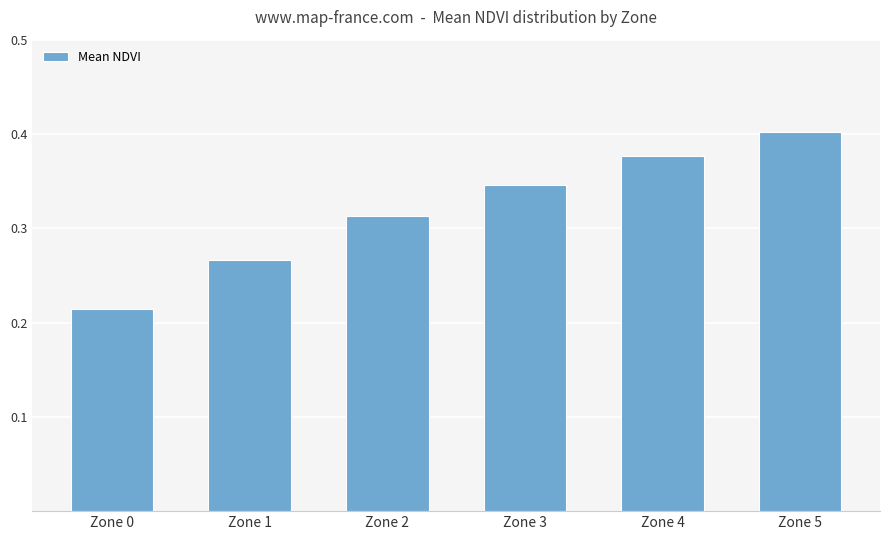

True or false: the data shows 0.4 at Zone 5.

True